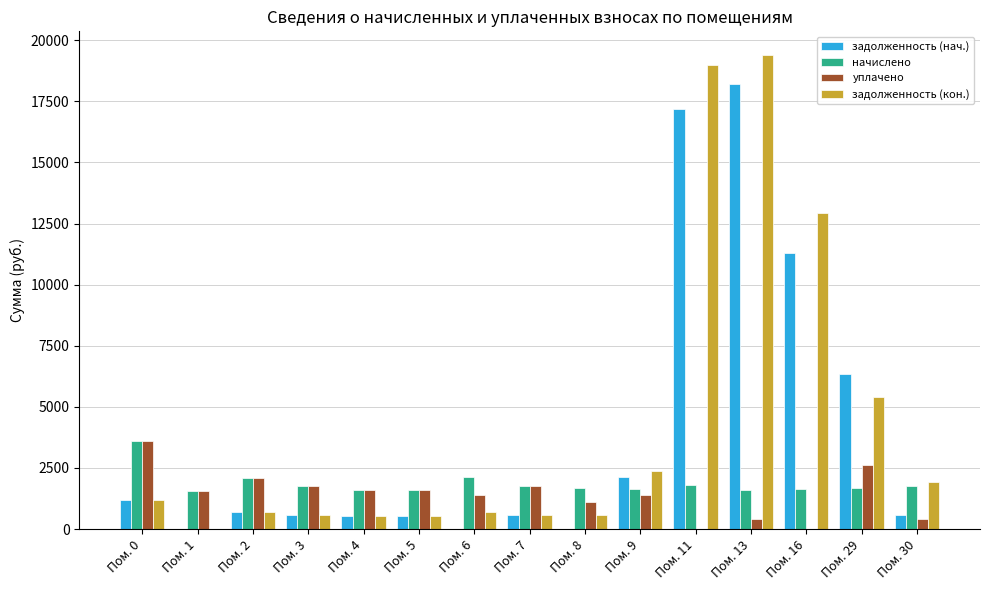

What is the sum of the начислено values at Пом. 16 and Пом. 1?

3200.3